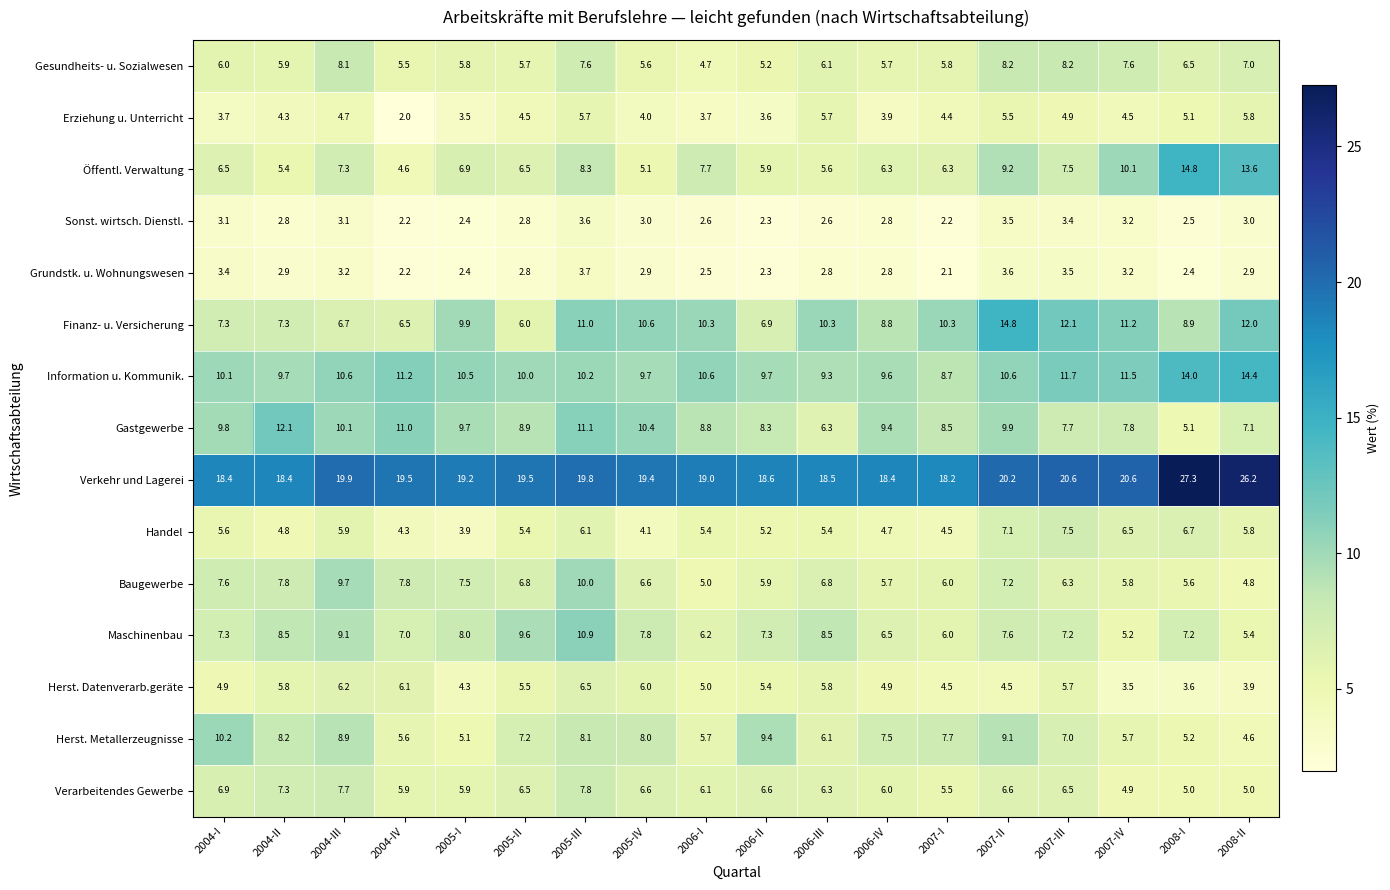

Which series has the widest spread of values?

Öffentl. Verwaltung